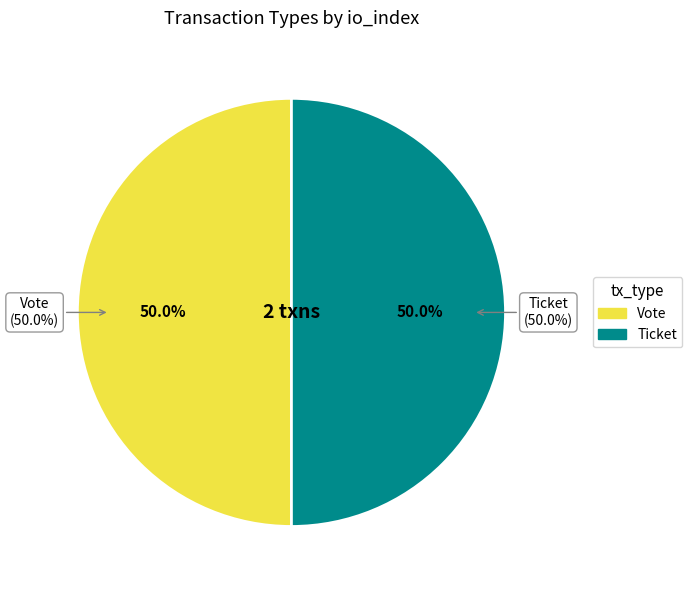

Is there any slice that represents more than half of the pie?

Yes